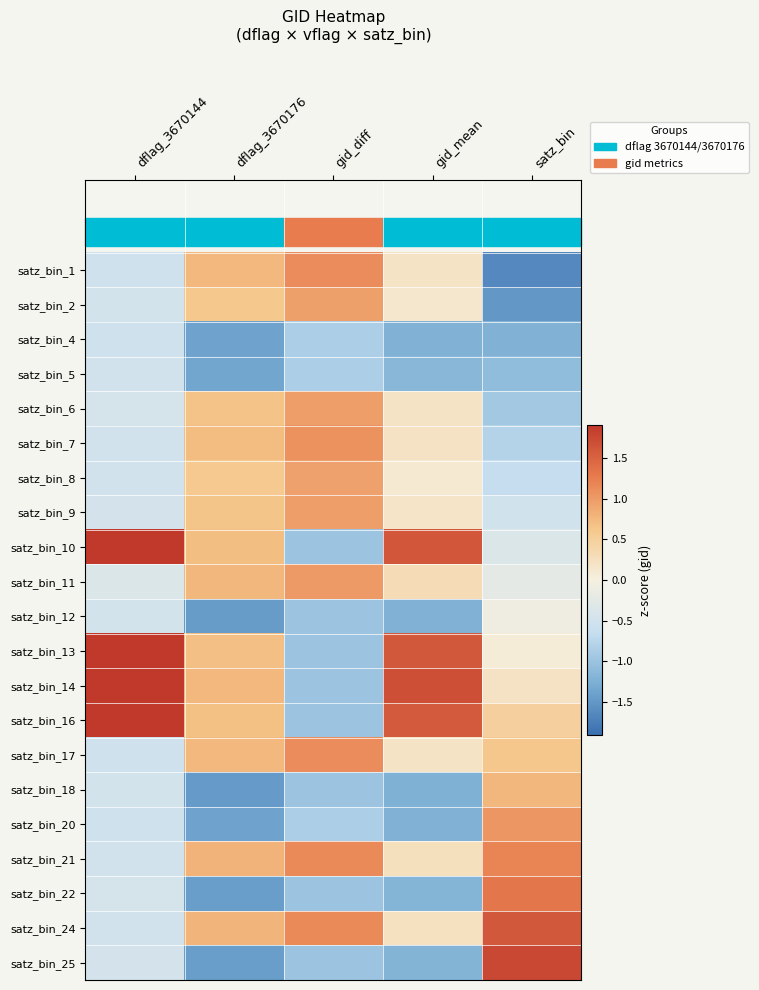

At dflag_3670176, list the series in order from largest to smallest.

satz_bin_21, satz_bin_24, satz_bin_11, satz_bin_14, satz_bin_17, satz_bin_1, satz_bin_7, satz_bin_10, satz_bin_13, satz_bin_16, satz_bin_6, satz_bin_9, satz_bin_2, satz_bin_8, satz_bin_5, satz_bin_20, satz_bin_4, satz_bin_22, satz_bin_25, satz_bin_12, satz_bin_18